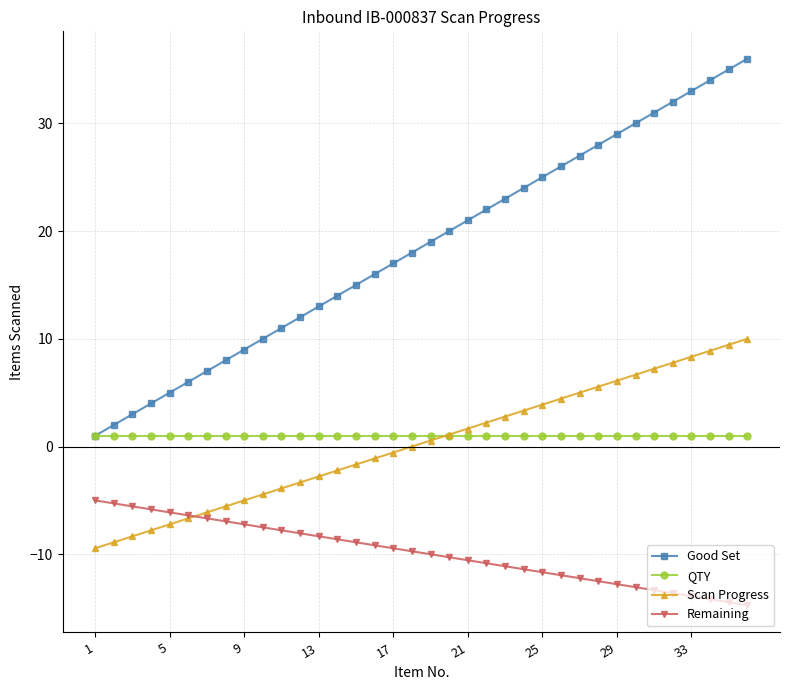

True or false: Remaining and QTY cross at least once.

False